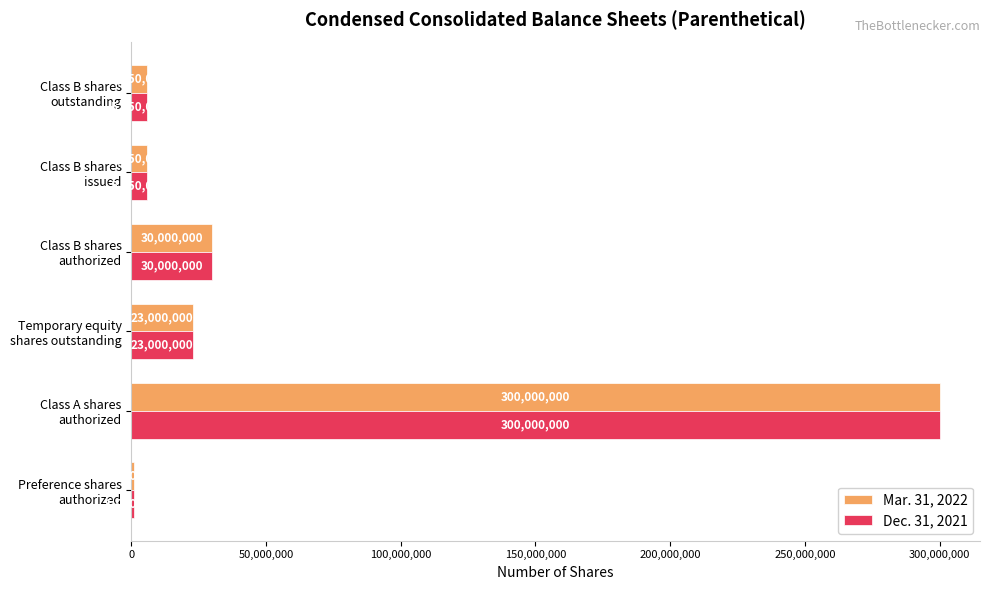

What is the sum of all Mar. 31, 2022 values?

365500000